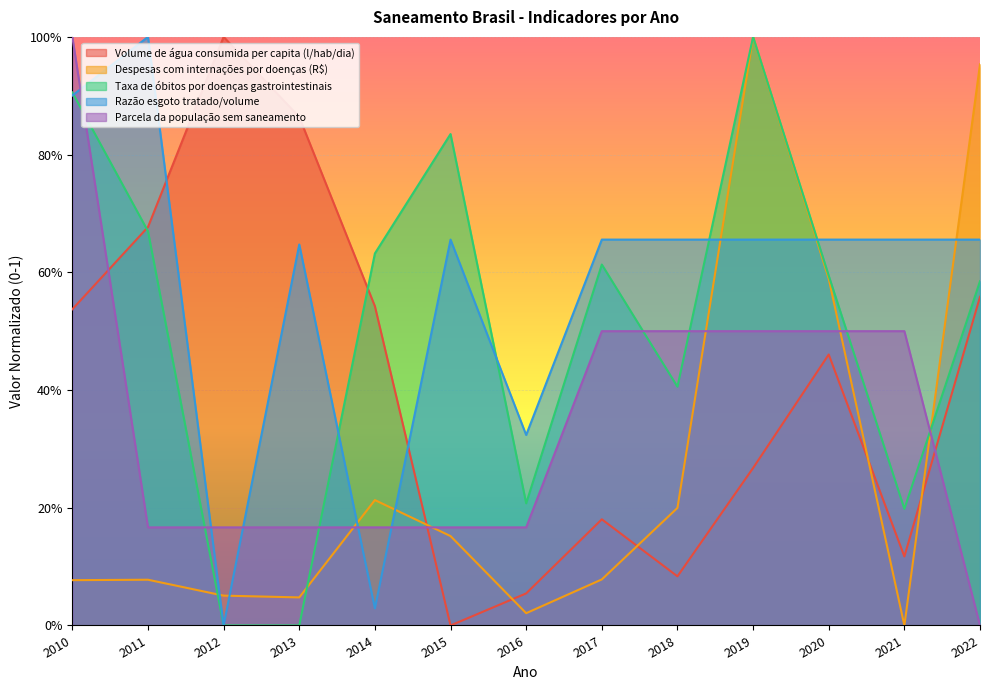

List the labels in order of Volume de água consumida per capita (l/hab/dia) value, smallest first.

2015, 2016, 2018, 2021, 2017, 2019, 2020, 2010, 2014, 2022, 2011, 2013, 2012